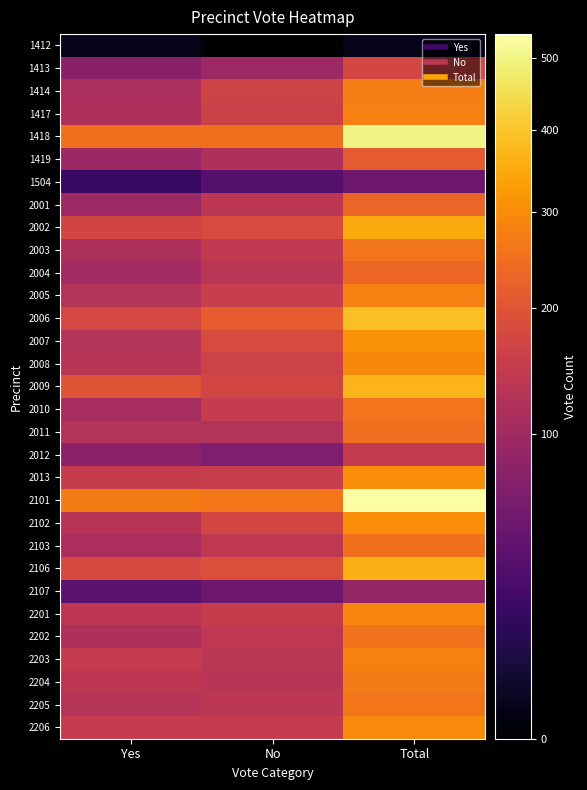

At how many categories does at least one series exceed 325?

1